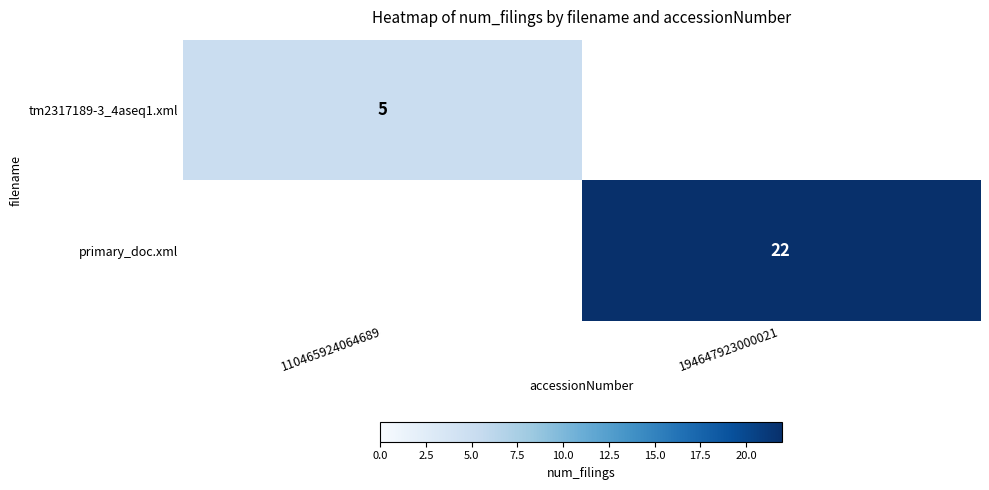

Is the value of tm2317189-3_4aseq1.xml at 110465924064689 greater than the value of primary_doc.xml at 194647923000021?

No